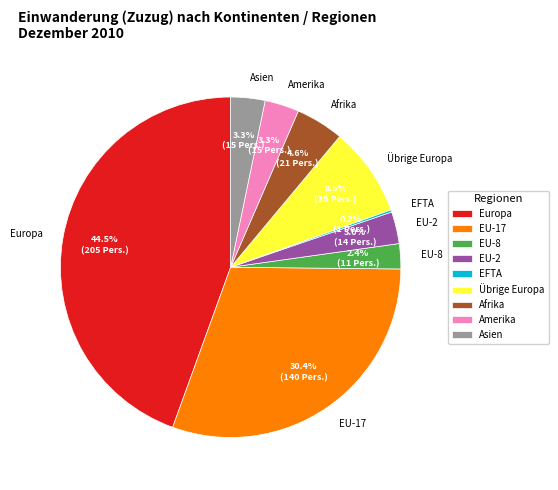

Which slice is the largest?

Europa